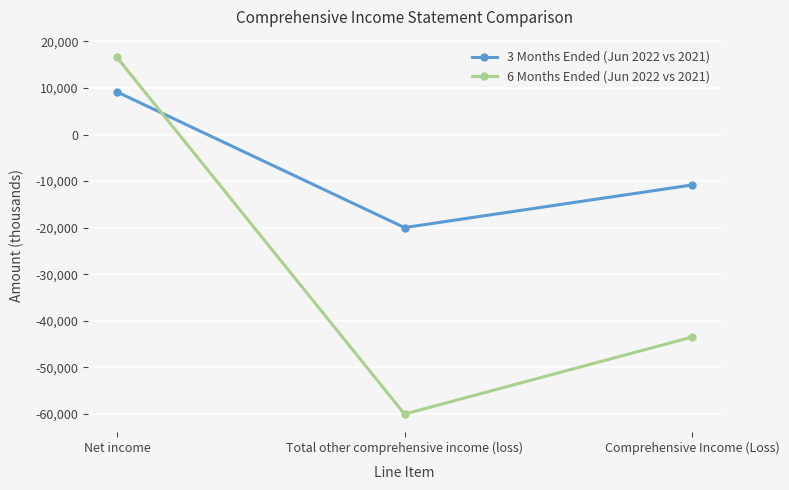

How many series are shown in this chart?

2